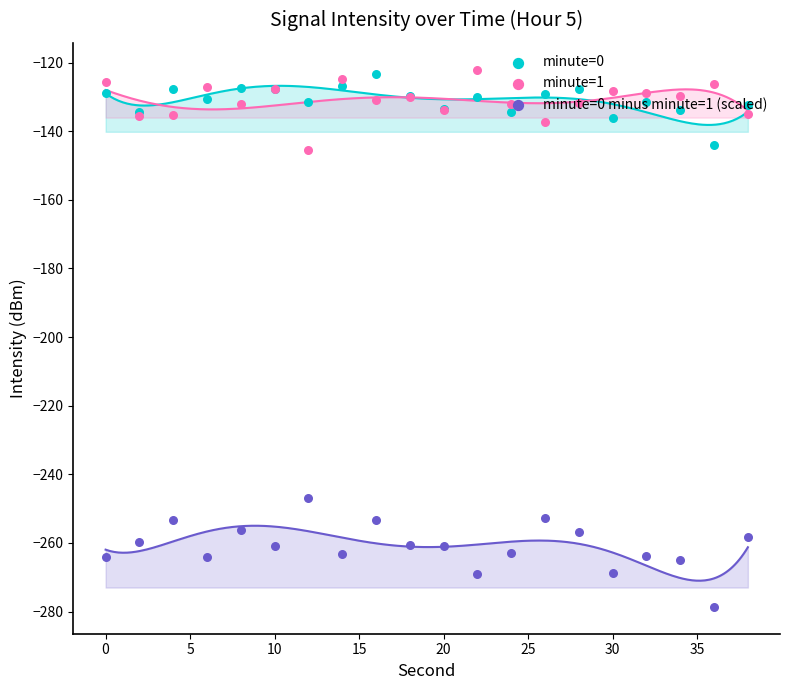

Which series contains the highest Y value?

minute=1